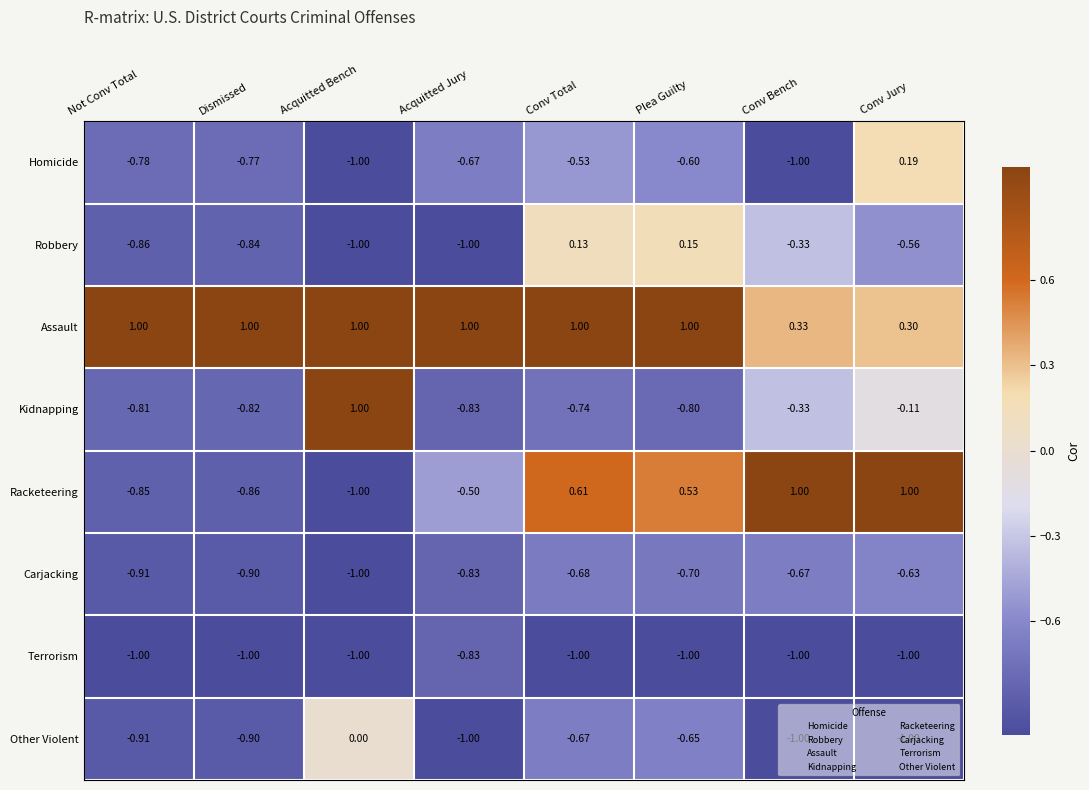

Which series changed the most between Plea Guilty and Conv Bench?

Assault